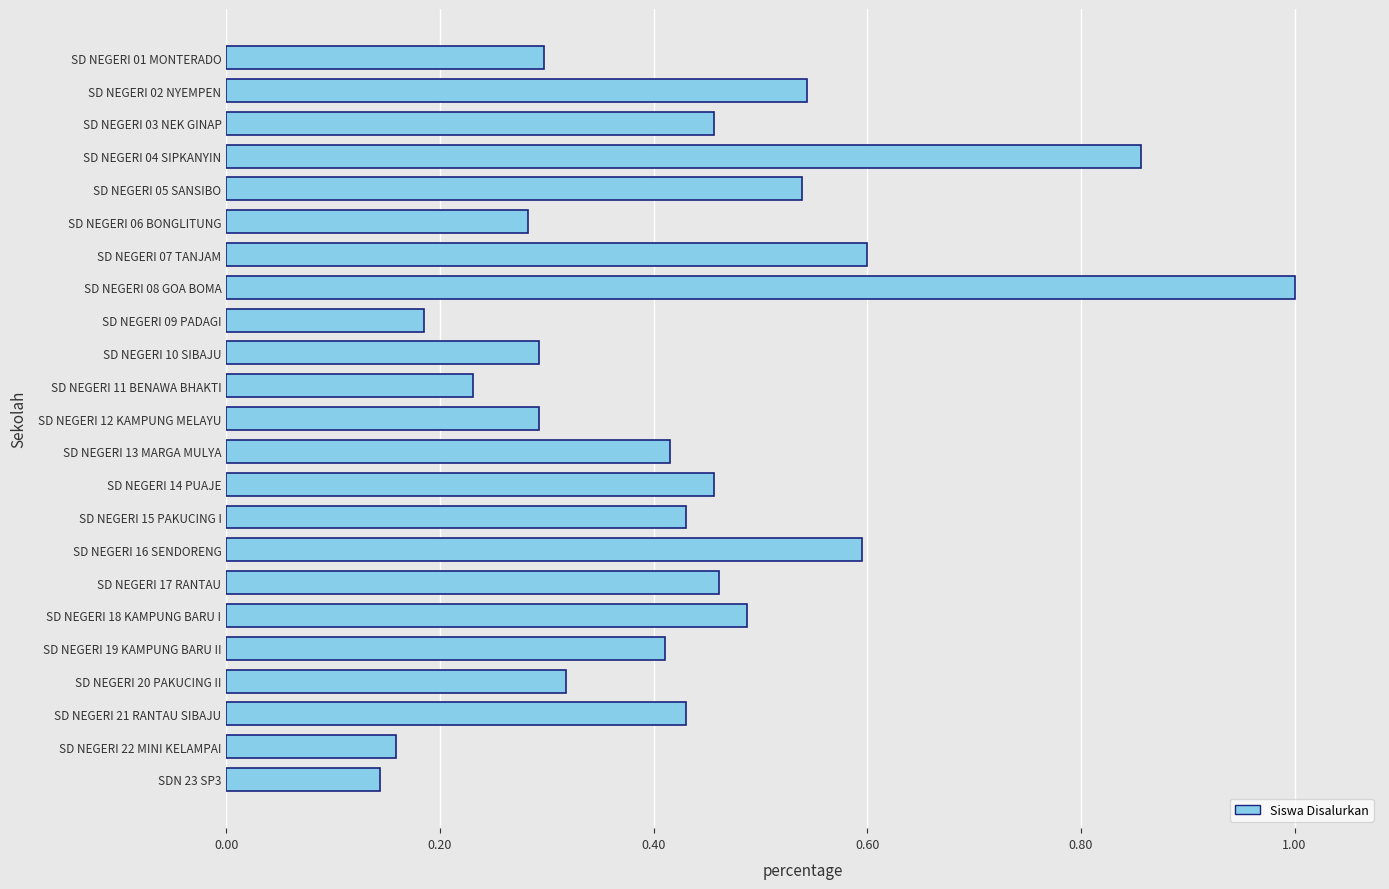

What position from the top is SD NEGERI 17 RANTAU?

17